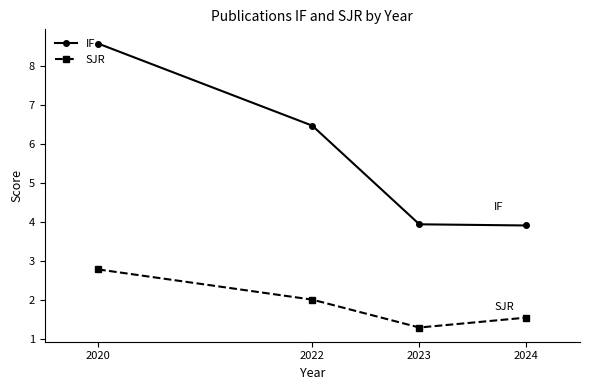

The IF series shows 8.6 at 2020. True or false?

True